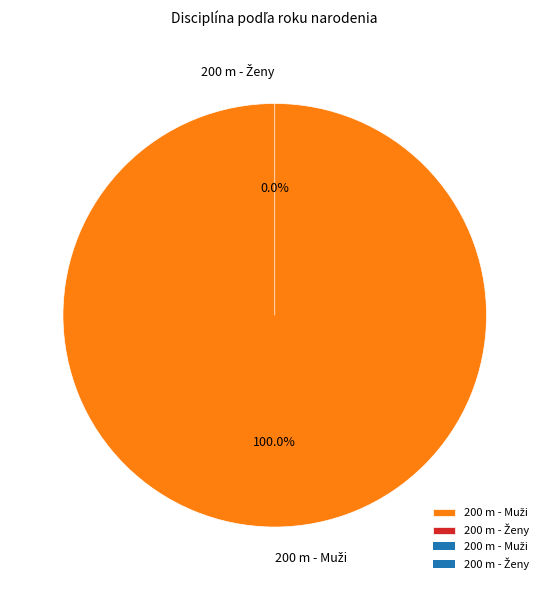

To the nearest percent, what is the difference between the 200 m - Muži and 200 m - Ženy slice percentages?

100%